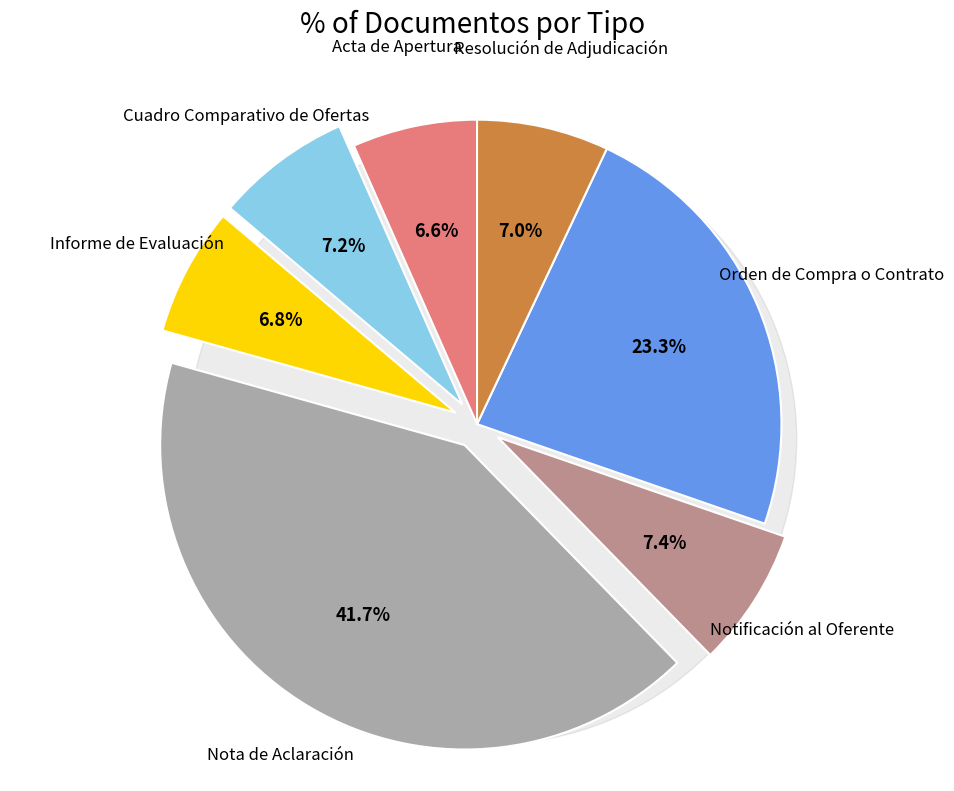

The Notificación al Oferente slice represents 1% of the pie. True or false?

False